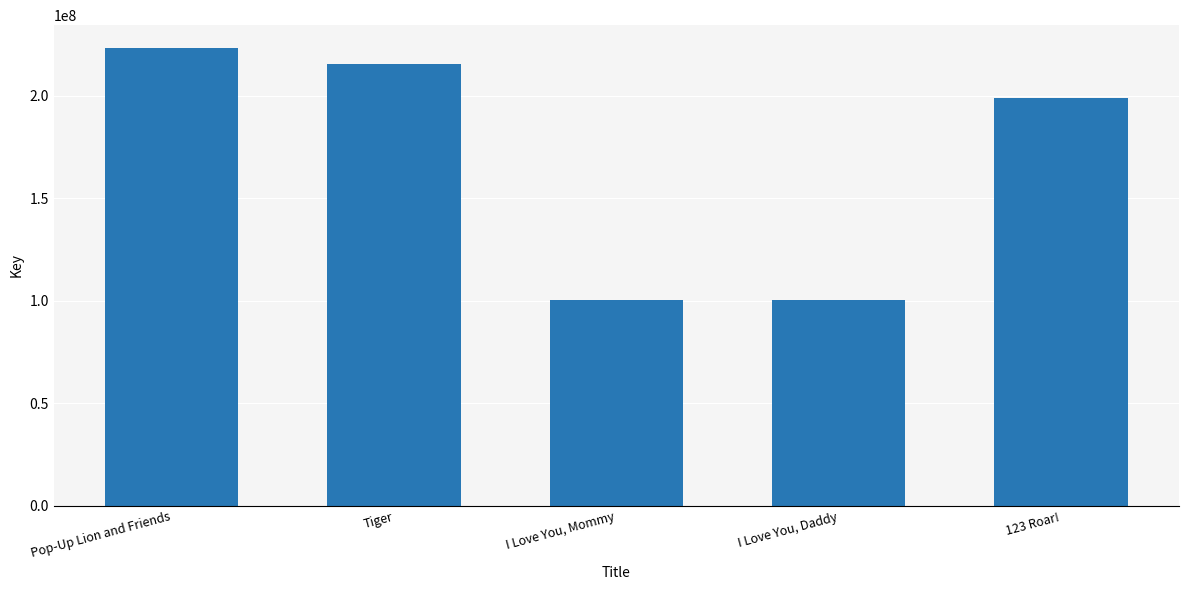

What is the ratio of the value at I Love You, Daddy to the value at 123 Roar!?

0.5